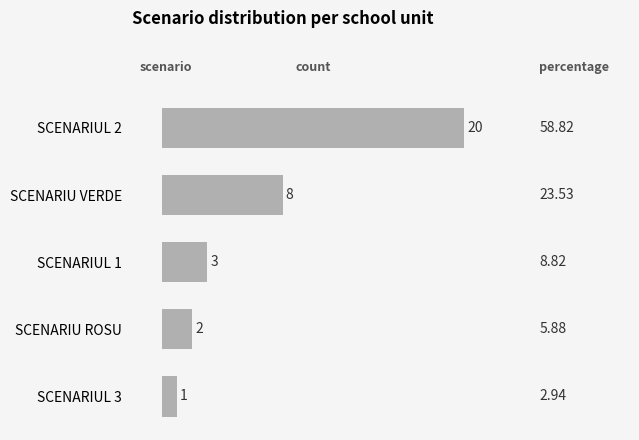

List the labels in order of value, largest first.

SCENARIUL 2, SCENARIU VERDE, SCENARIUL 1, SCENARIU ROSU, SCENARIUL 3